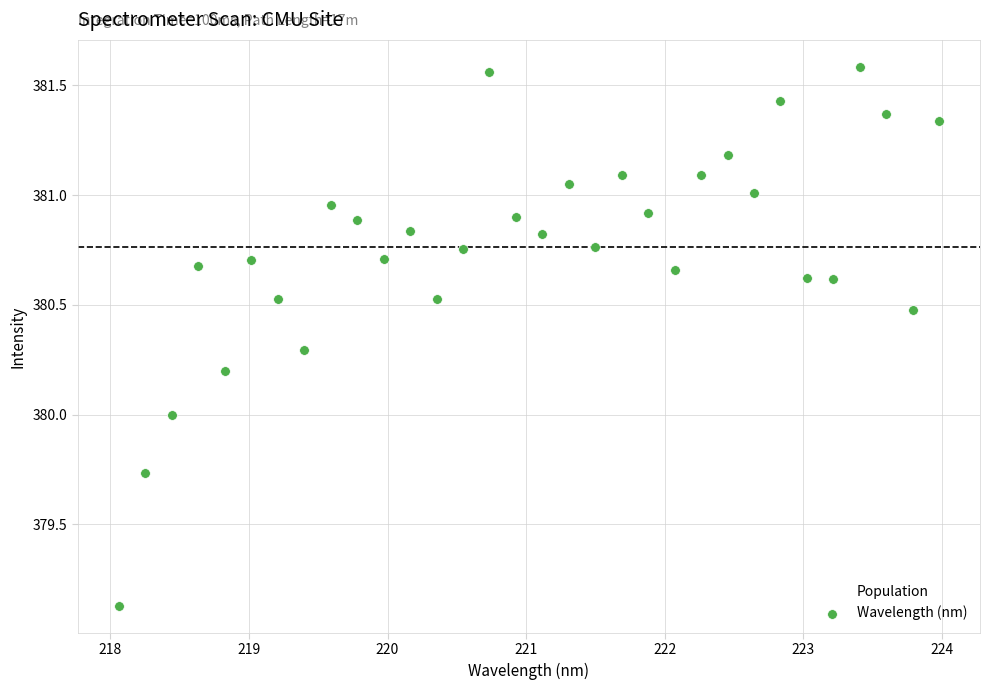

What is the range of X values (max minus min)?

5.9